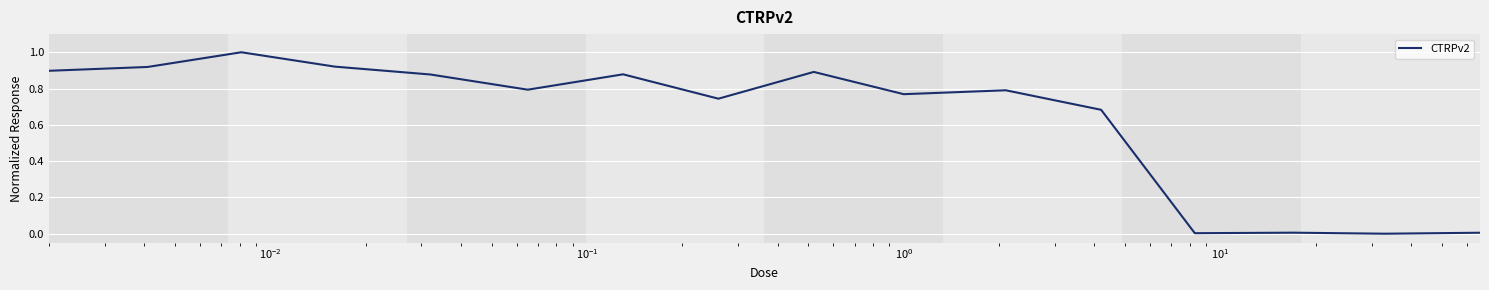

What is the difference between the maximum and minimum values?

1.0